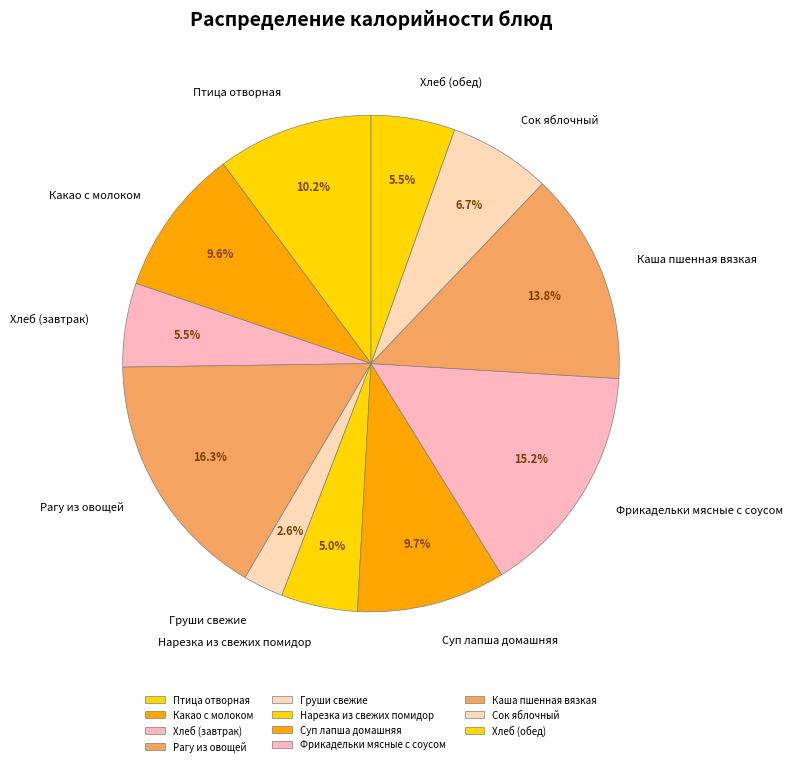

Between Сок яблочный and Груши свежие, which is larger?

Сок яблочный